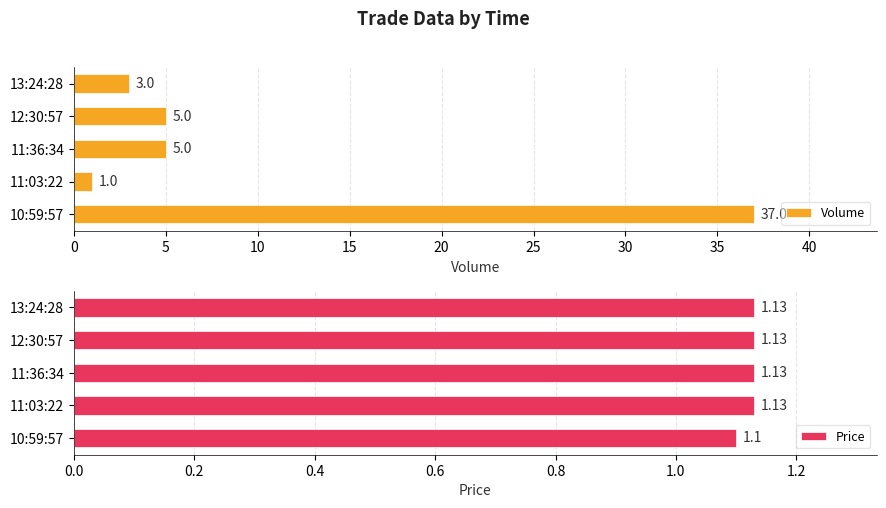

Which category has the highest value in the Volume series?

10:59:57